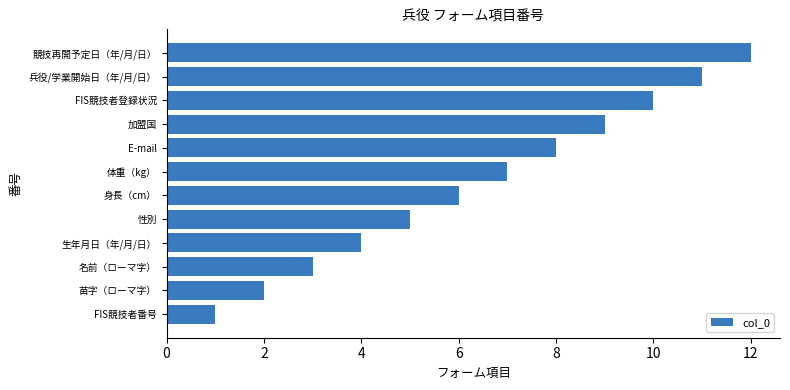

Does the chart contain any negative values?

No